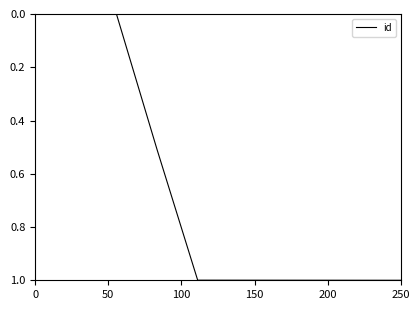

What is the difference between the maximum and minimum values?

1.0